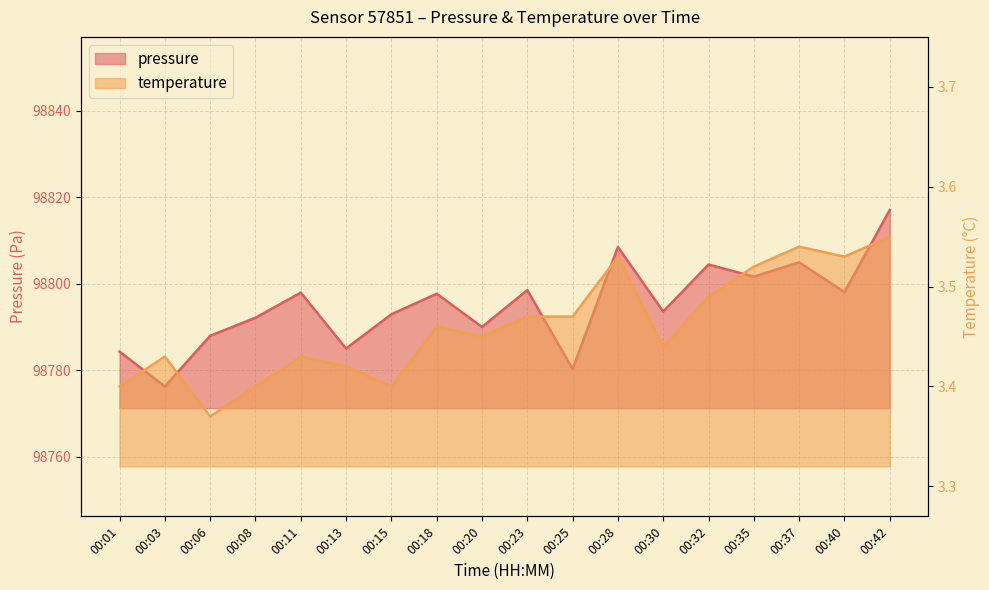

The value of pressure at 00:23 is 149210.6. True or false?

False